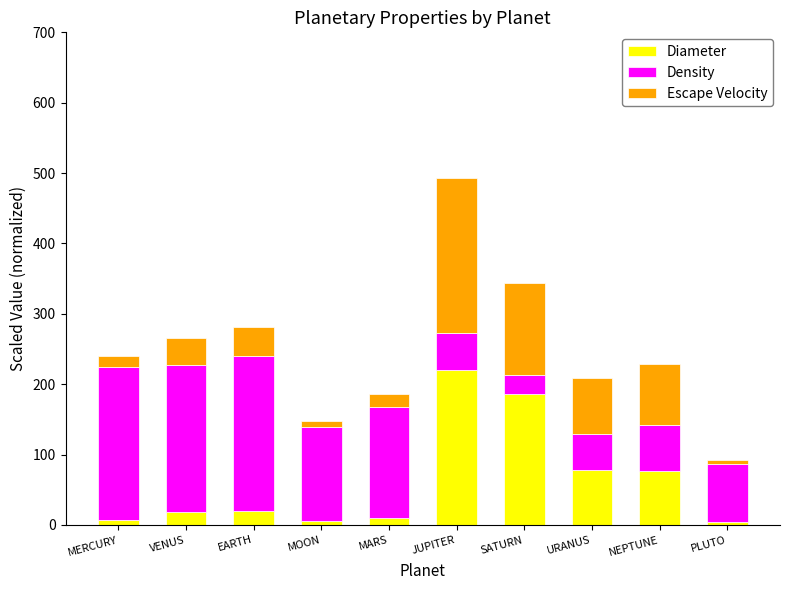

At which label does Diameter reach its peak?

JUPITER